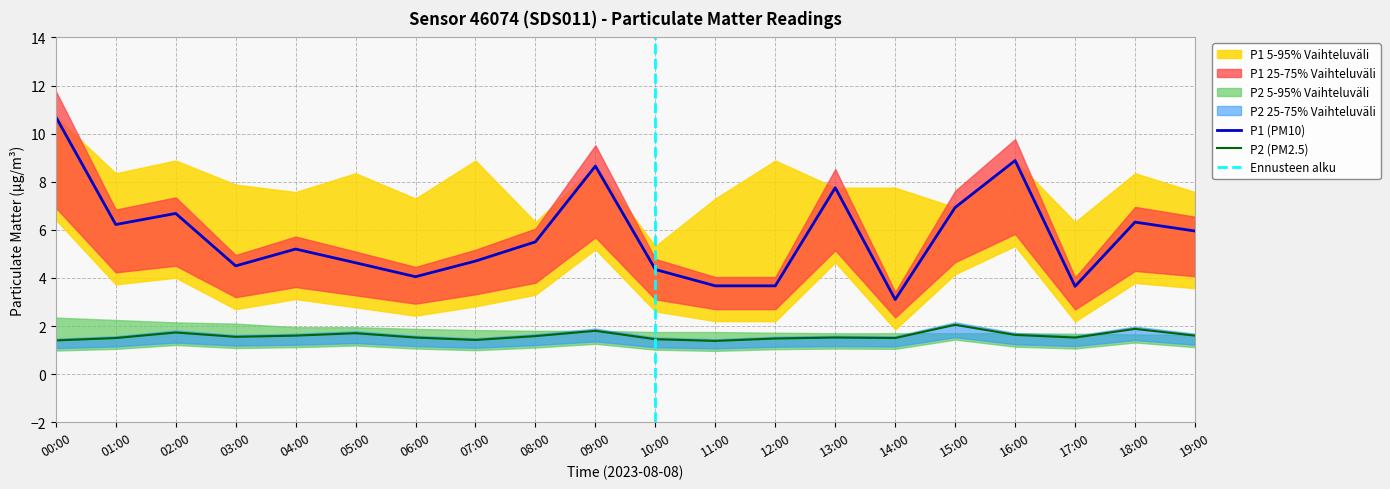

Reading right to left, what are all the values shown in this chart?

P1: 19:00=6.0	18:00=6.3	17:00=3.6	16:00=8.9	15:00=6.9	14:00=3.1	13:00=7.8	12:00=3.7	11:00=3.7	10:00=4.3	09:00=8.7	08:00=5.5	07:00=4.7	06:00=4.0	05:00=4.6	04:00=5.2	03:00=4.5	02:00=6.7	01:00=6.2	00:00=10.7
P2: 19:00=1.6	18:00=1.9	17:00=1.5	16:00=1.6	15:00=2.0	14:00=1.5	13:00=1.5	12:00=1.5	11:00=1.4	10:00=1.4	09:00=1.8	08:00=1.6	07:00=1.4	06:00=1.5	05:00=1.7	04:00=1.6	03:00=1.6	02:00=1.7	01:00=1.5	00:00=1.4